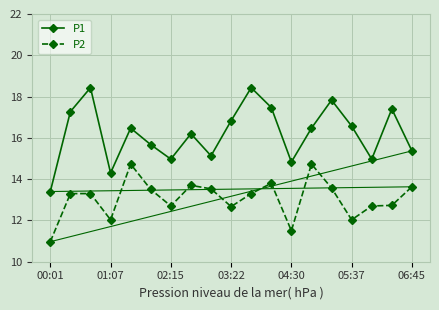

True or false: P2 and P1 cross at least once.

False